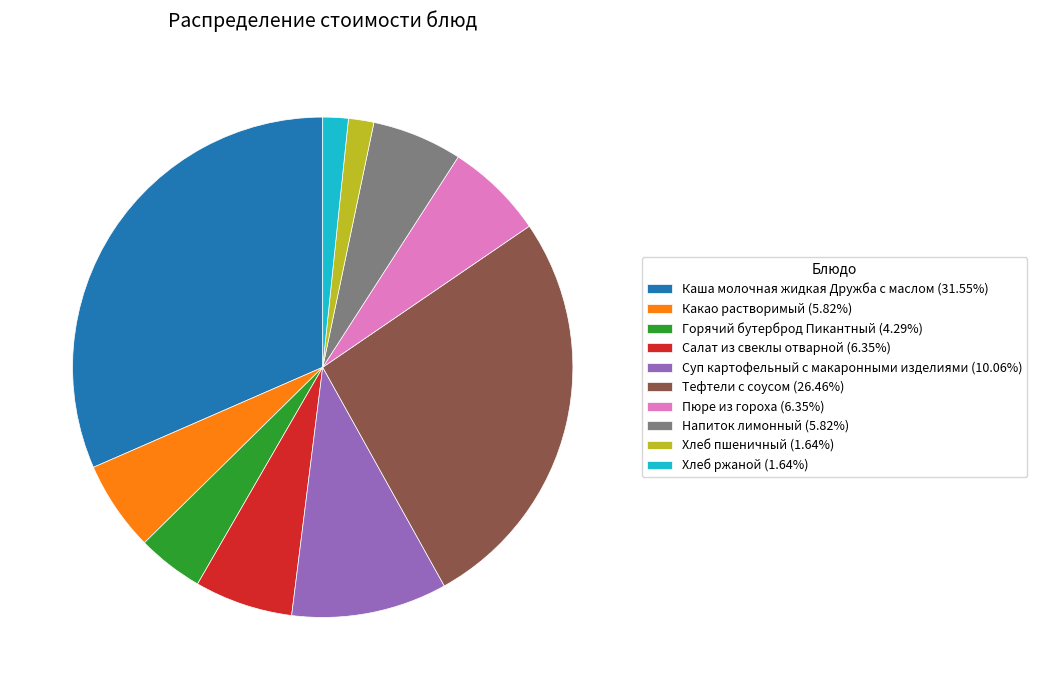

Combined, do Напиток лимонный (5.82%) and Суп картофельный с макаронными изделиями (10.06%) account for over 50%?

No